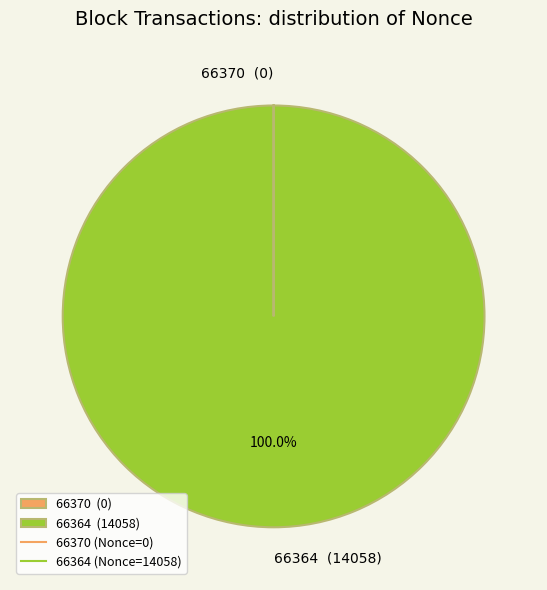

Is there a majority slice in this chart?

Yes